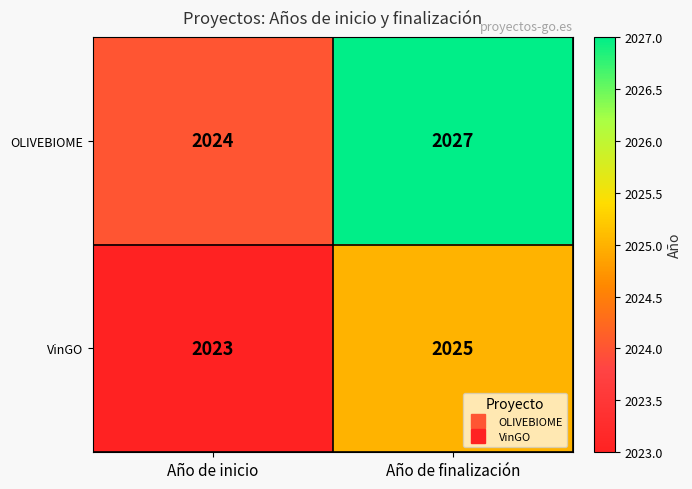

What is the highest value of the OLIVEBIOME series?

2027